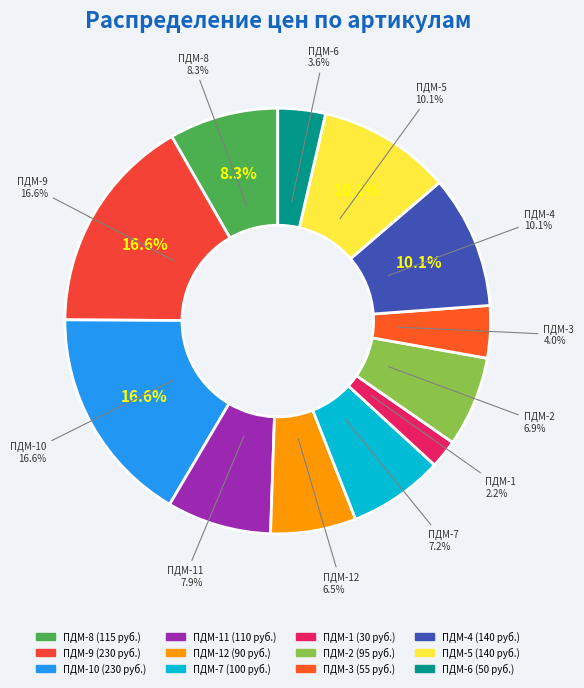

What is the change in value from ПДМ-2 to ПДМ-5?

+45